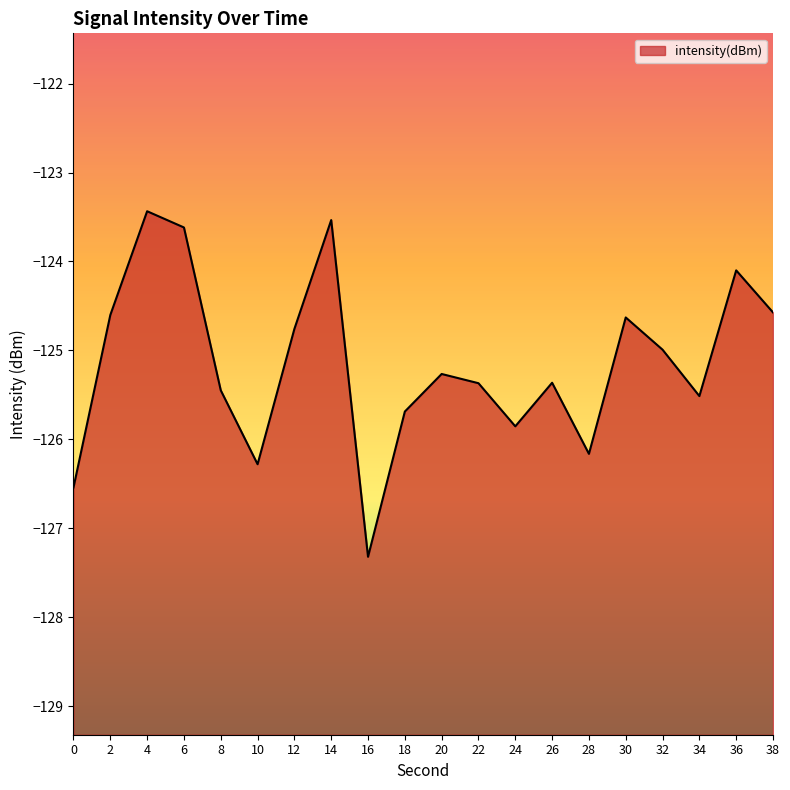

Which category has the highest value across all series?

4